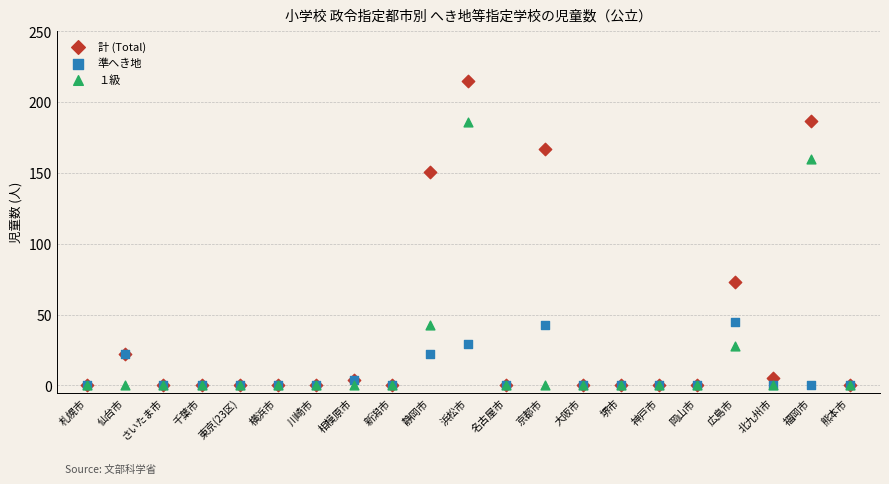

Across all series, what Y value is closest to 107?

73